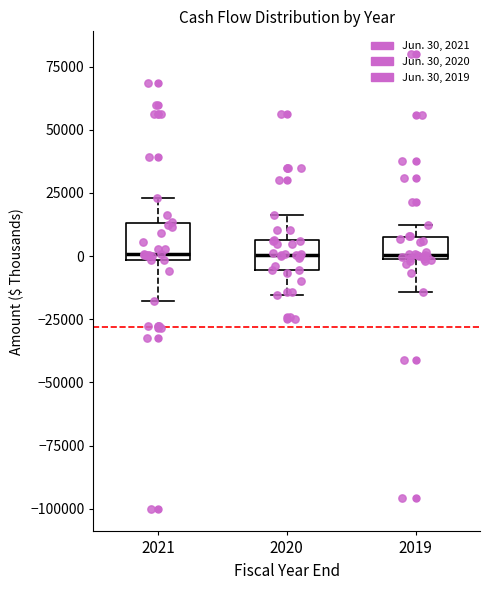

Where does the median line of the box at x = 2020 sit on the y-axis? The values are not printed on the chart, so give them approximately, as read against the axis.

0